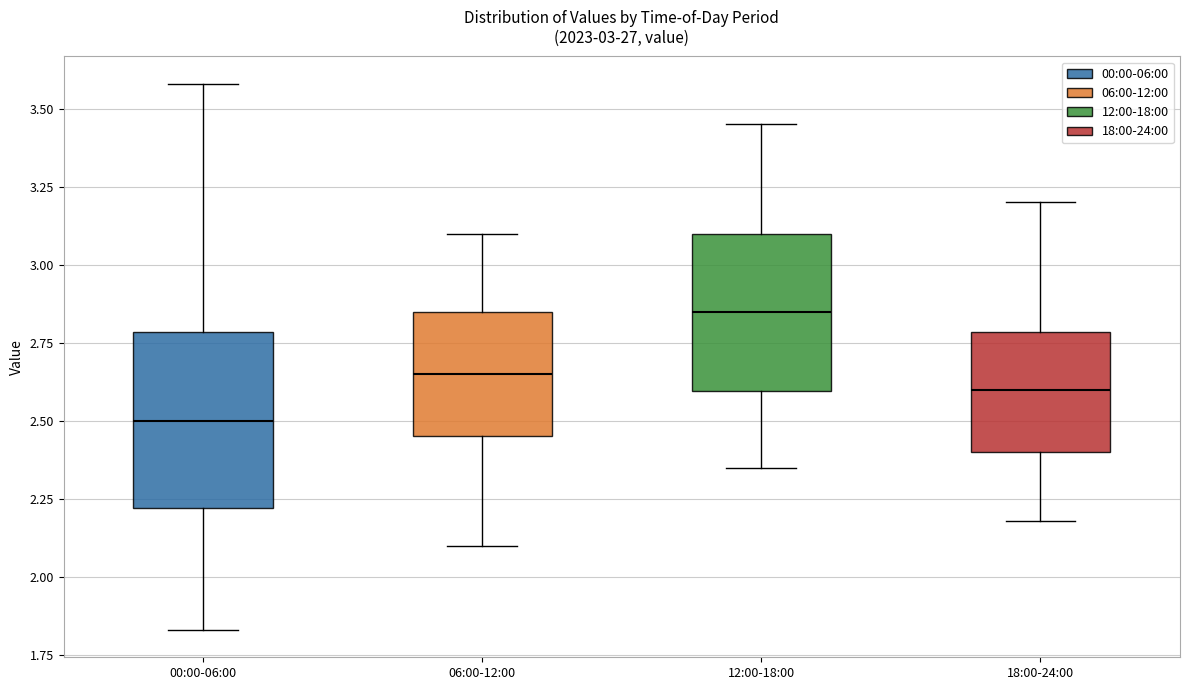

Reading left to right, read every box against the y-axis: the position of its median line, the range the box covers, and the ends of its whiskers. The values are not printed on the chart, so give them approximately, as read against the axis.

00:00-06:00: median 2.50, box 2.20 to 2.80, whiskers 1.85 to 3.60
06:00-12:00: median 2.65, box 2.45 to 2.85, whiskers 2.10 to 3.10
12:00-18:00: median 2.85, box 2.60 to 3.10, whiskers 2.35 to 3.45
18:00-24:00: median 2.60, box 2.40 to 2.80, whiskers 2.20 to 3.20